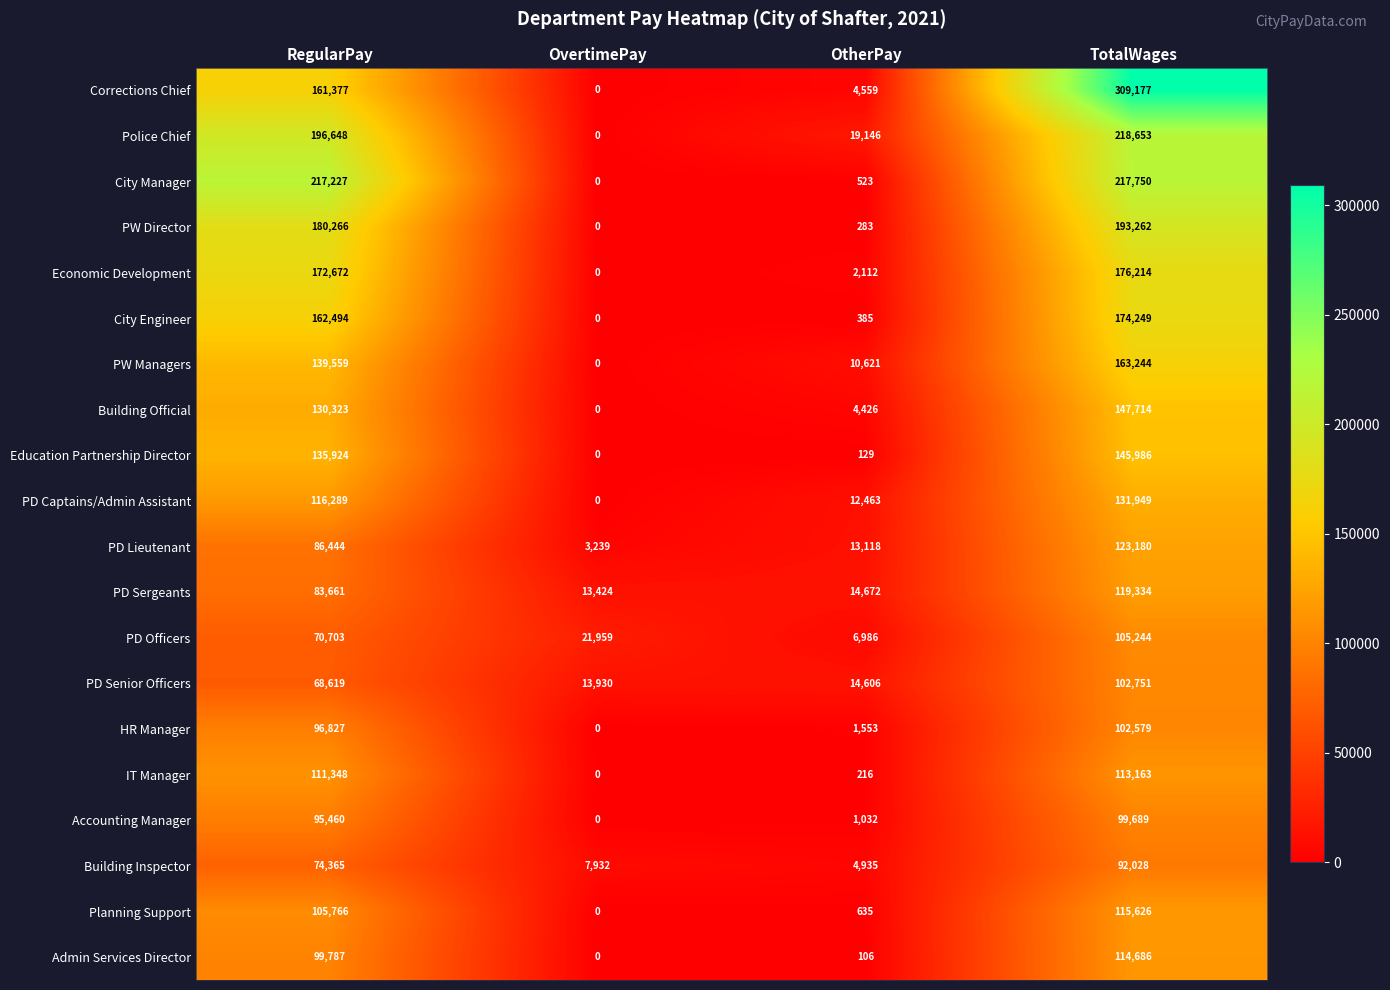

List the series in order of their peak value, lowest first.

Building Inspector, Accounting Manager, HR Manager, PD Senior Officers, PD Officers, IT Manager, Admin Services Director, Planning Support, PD Sergeants, PD Lieutenant, PD Captains/Admin Assistant, Education Partnership Director, Building Official, PW Managers, City Engineer, Economic Development, PW Director, City Manager, Police Chief, Corrections Chief